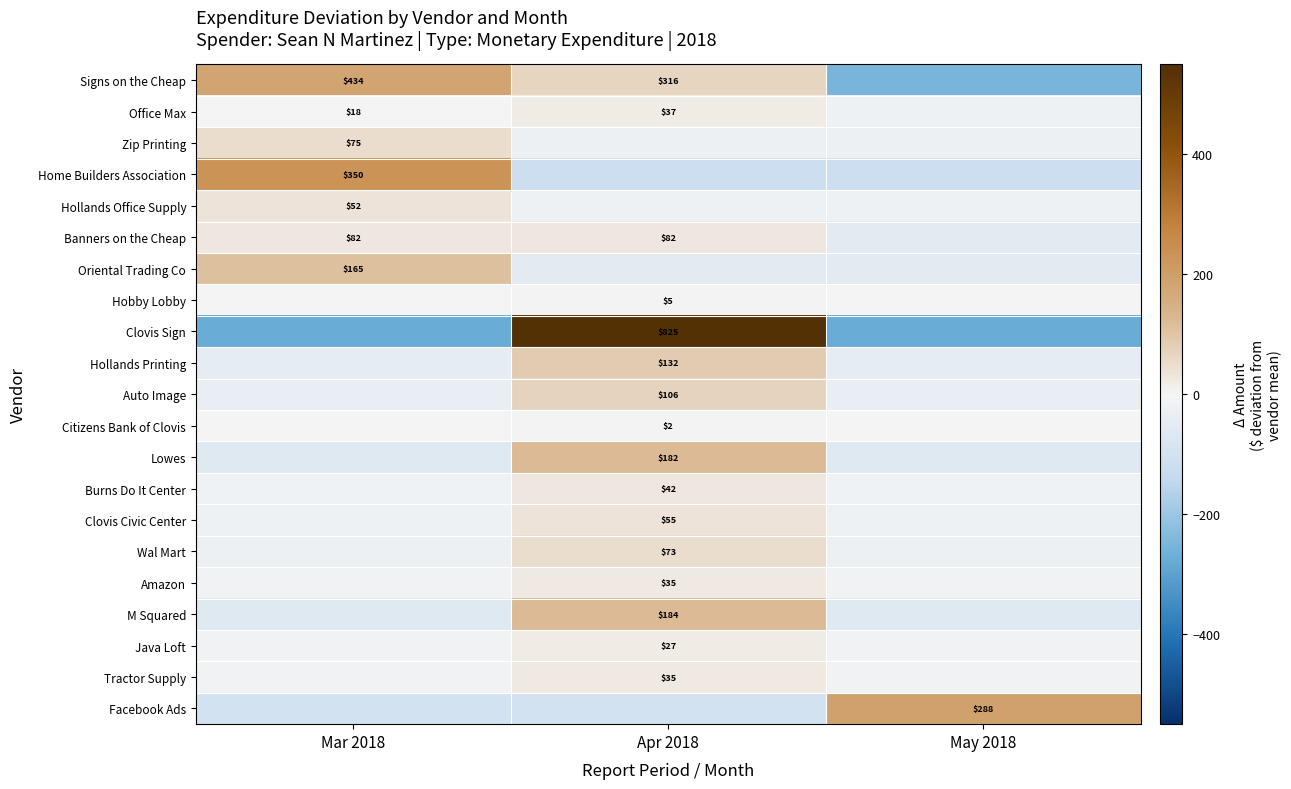

Rank the series at Apr 2018 from lowest to highest value.

Home Builders Association, Facebook Ads, Oriental Trading Co, Zip Printing, Hollands Office Supply, Citizens Bank of Clovis, Hobby Lobby, Java Loft, Office Max, Tractor Supply, Amazon, Banners on the Cheap, Burns Do It Center, Clovis Civic Center, Wal Mart, Signs on the Cheap, Auto Image, Hollands Printing, Lowes, M Squared, Clovis Sign